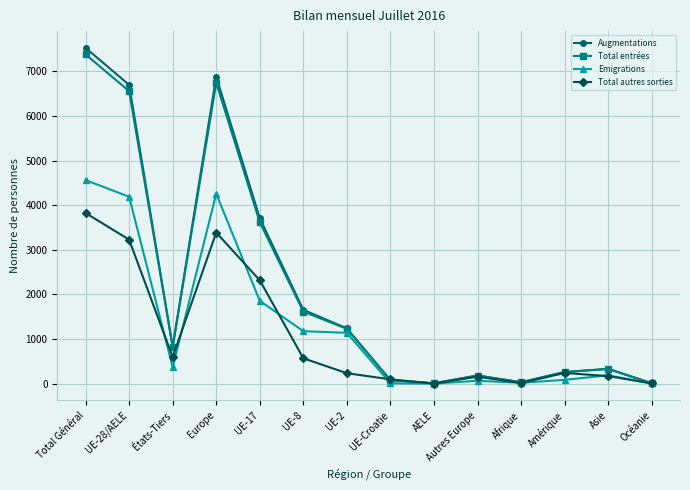

What are all the series names shown in the legend?

Augmentations, Total entrées, Emigrations, Total autres sorties